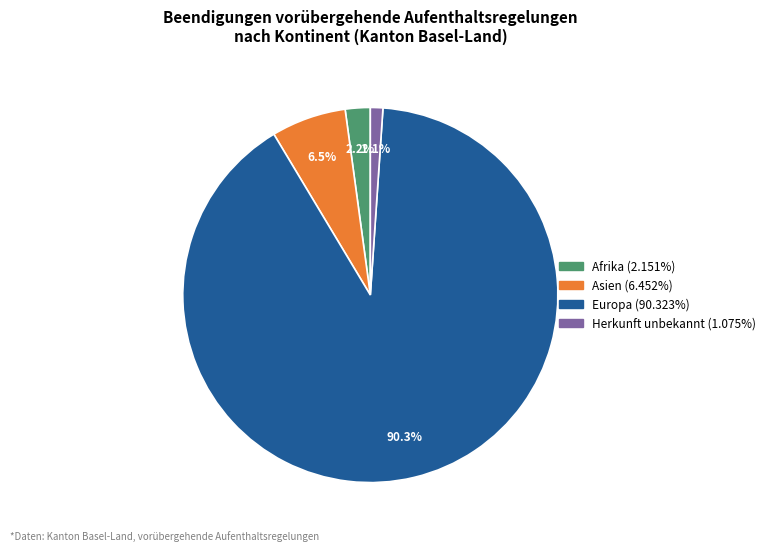

Is there any slice that represents more than half of the pie?

Yes